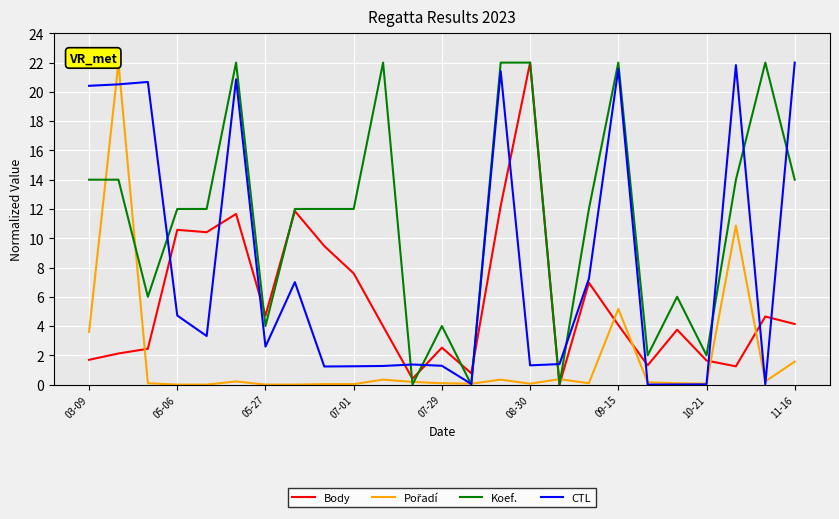

How many series are shown in this chart?

4